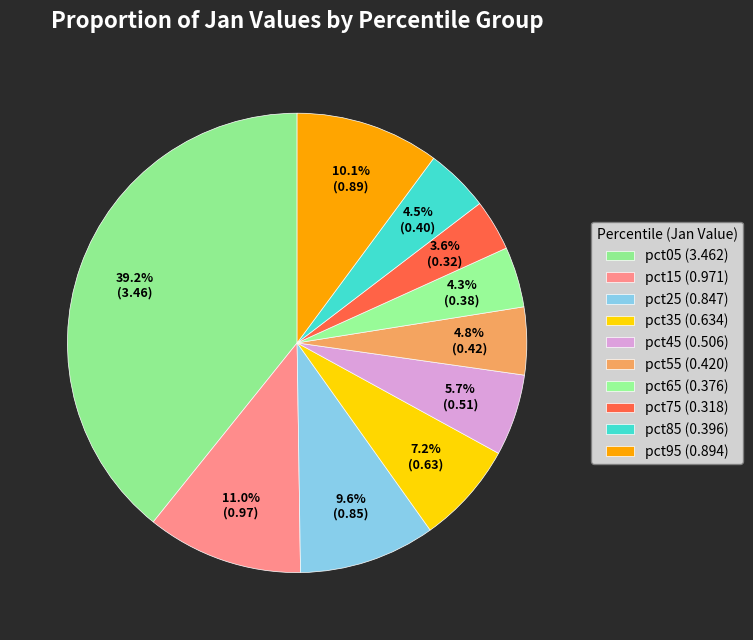

Is it true that pct85 is 4% of the pie?

True